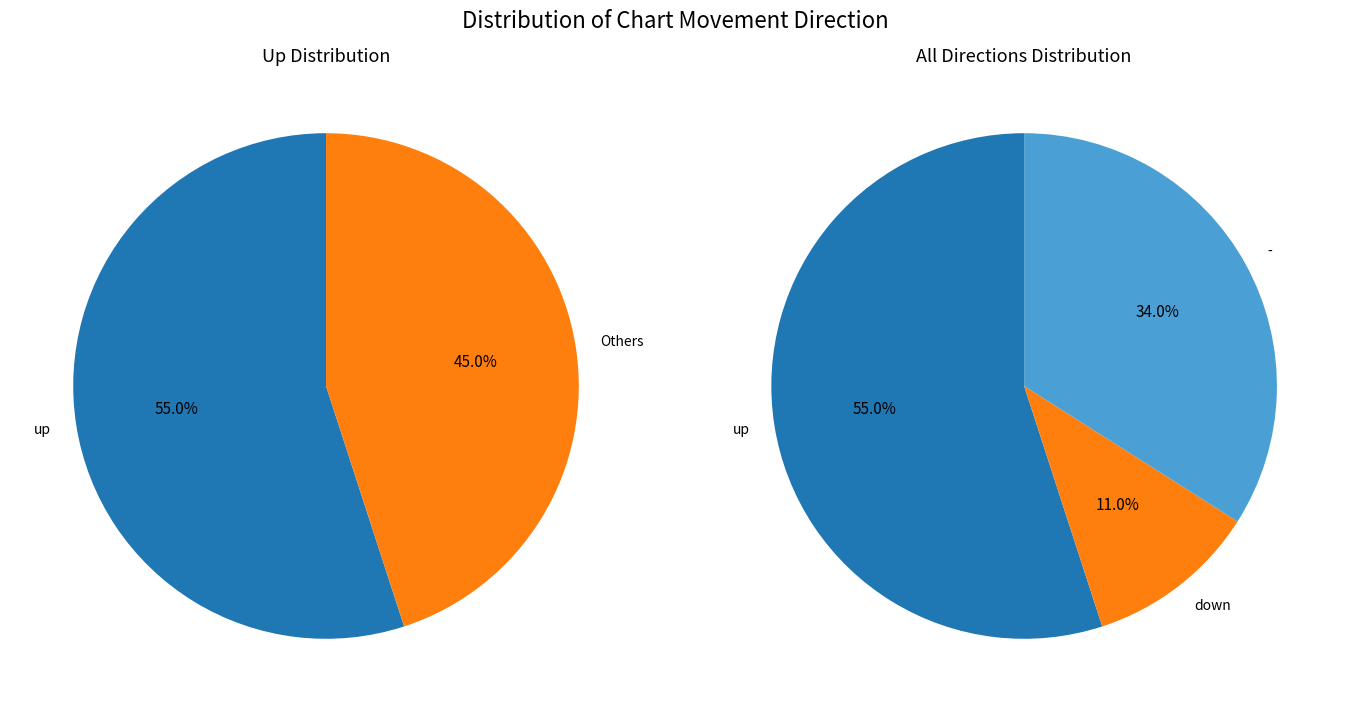

To the nearest percent, what is the difference between the largest and smallest slice percentages?

44%